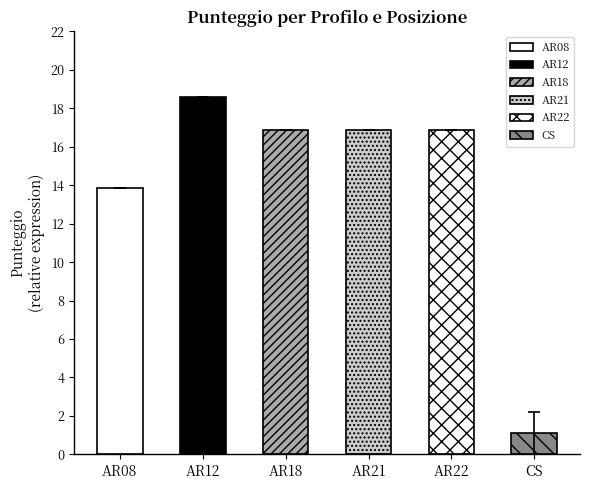

Are the bars grouped side by side (vs. stacked)?

No